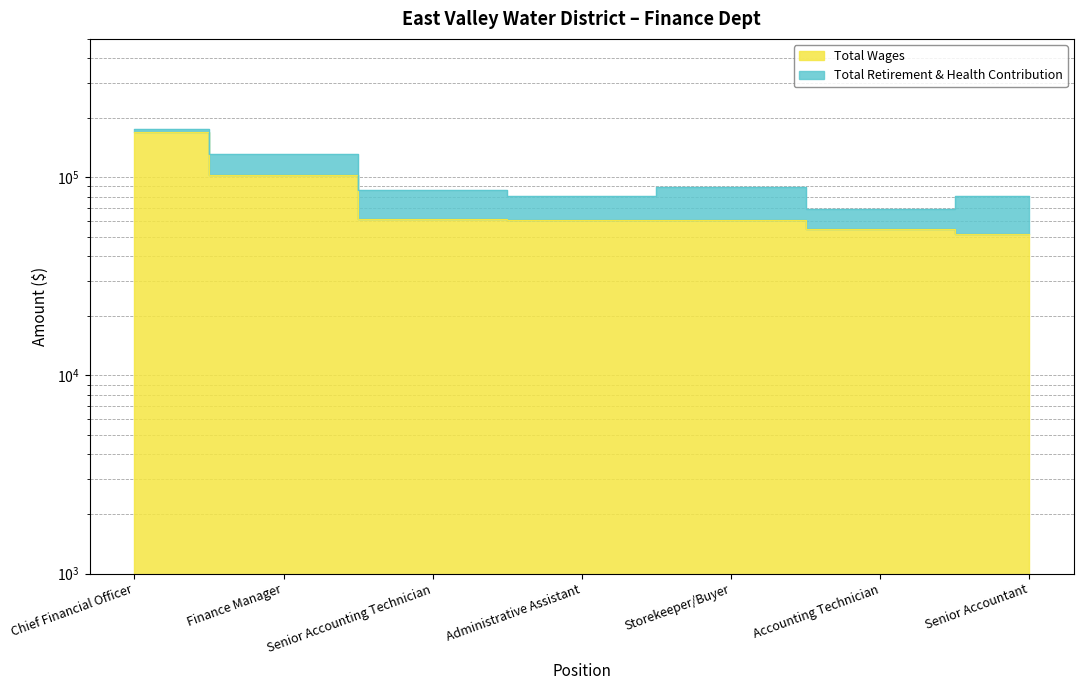

Does the chart have visible grid lines?

Yes